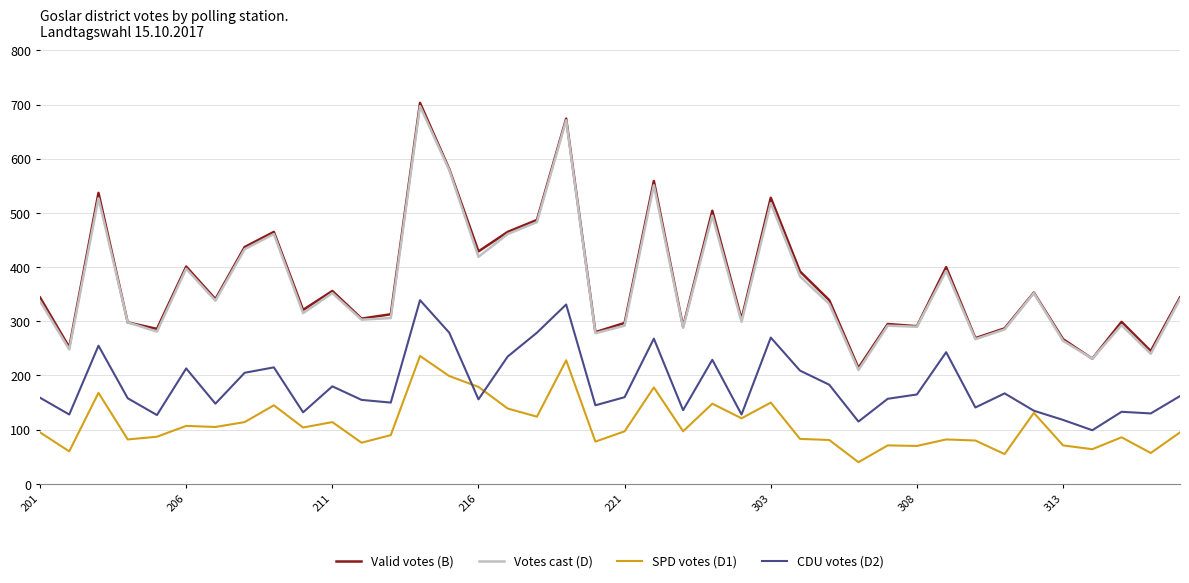

What is the maximum value shown in the chart?

703